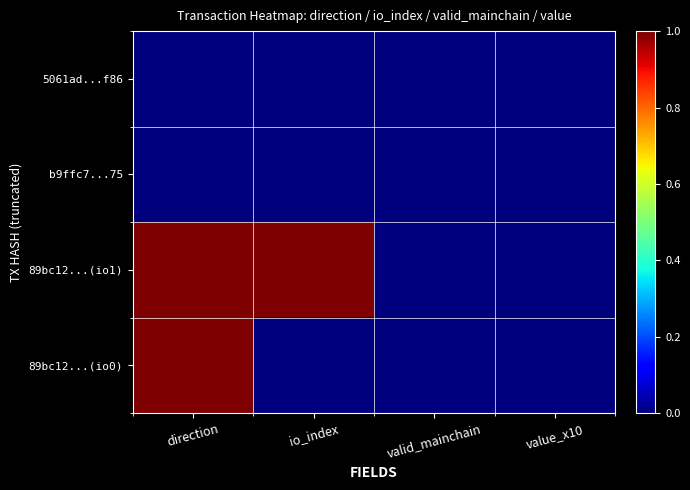

Reading right to left, what are all the values shown in this chart?

5061ad...f86: value_x10=0	valid_mainchain=0	io_index=0	direction=0
b9ffc7...75: value_x10=0	valid_mainchain=0	io_index=0	direction=0
89bc12...(io1): value_x10=0	valid_mainchain=0	io_index=1	direction=1
89bc12...(io0): value_x10=0	valid_mainchain=0	io_index=0	direction=1